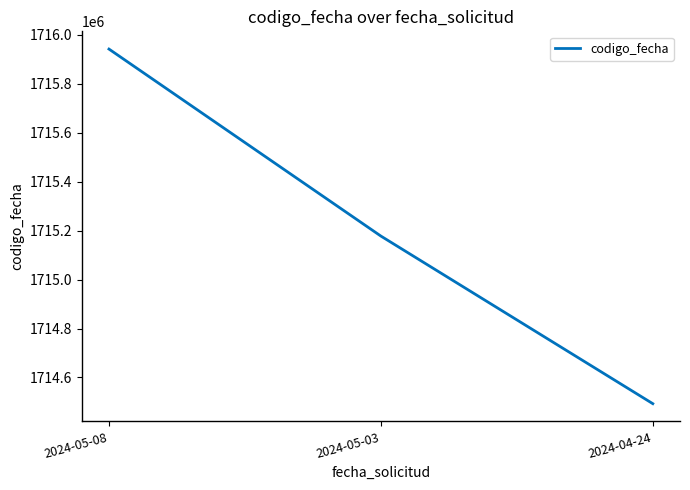

What is the sum of all values?

5145612937